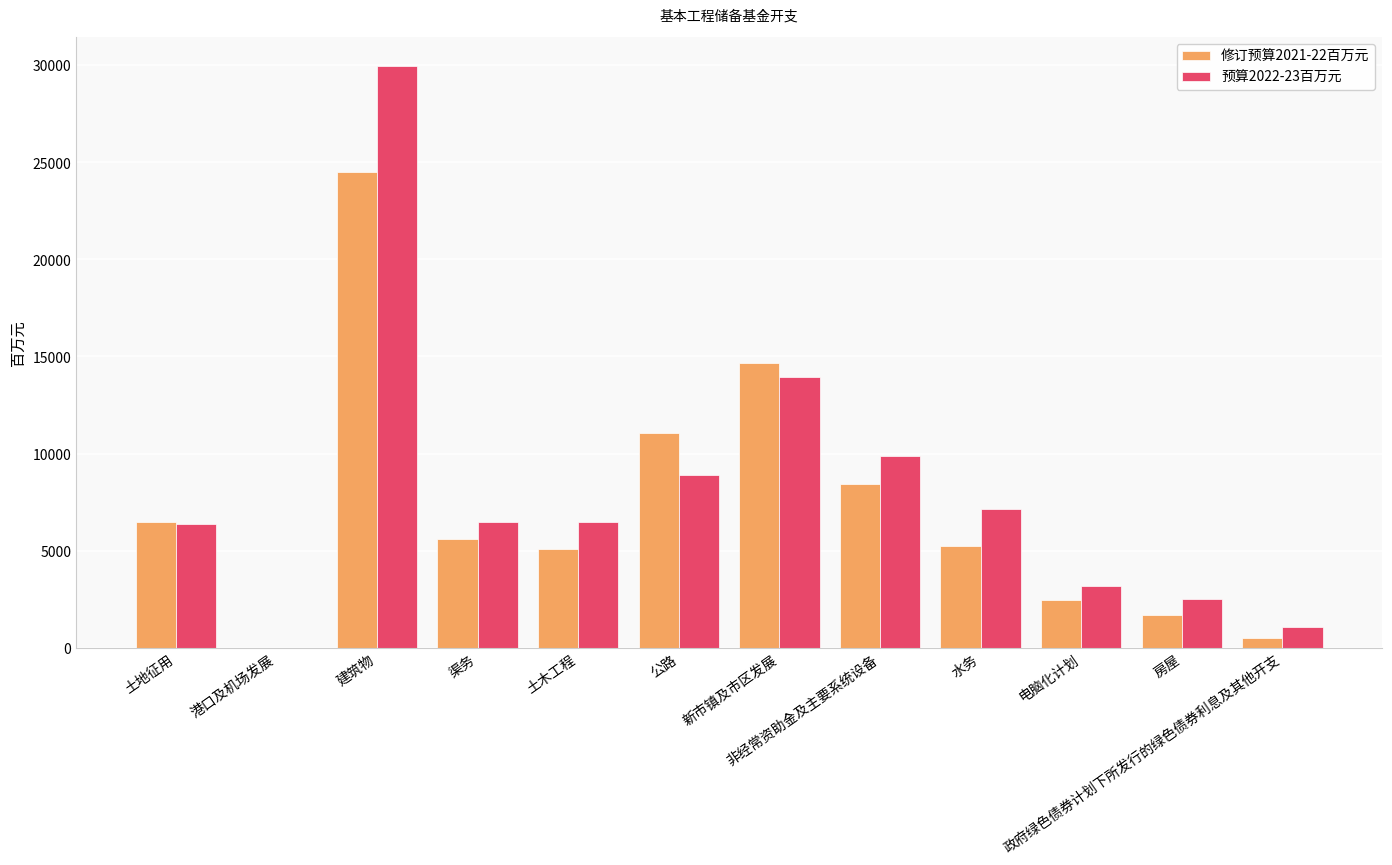

Between 建筑物 and 土木工程, which series saw the biggest shift?

预算2022-23百万元